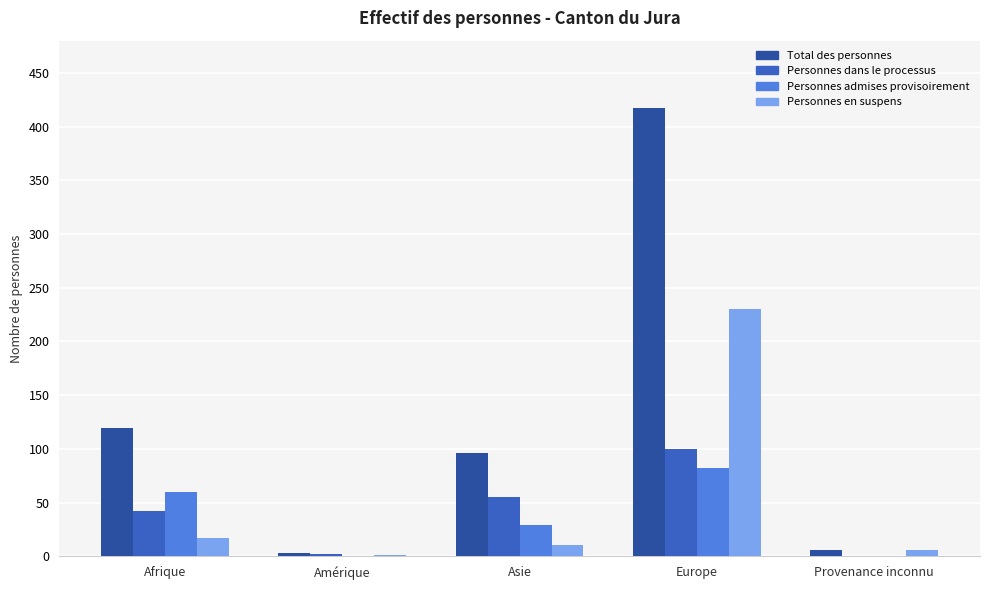

Is the value of Personnes admises provisoirement at Provenance inconnu greater than the value of Personnes en suspens at Afrique?

No